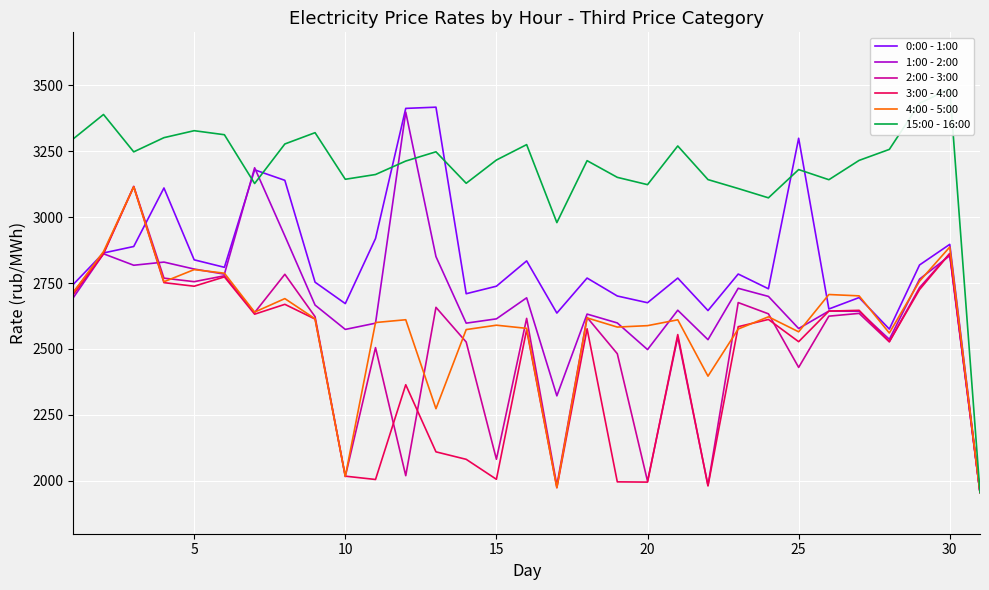

What is the minimum value for 1:00 - 2:00?

1956.4